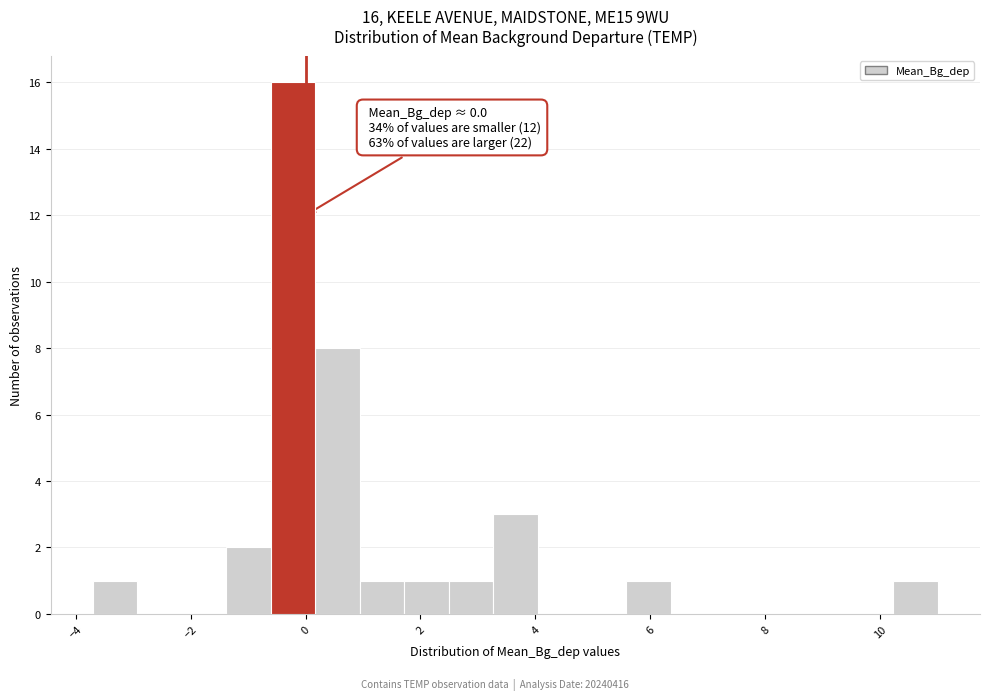

Around what value on the x-axis is the tallest bar? Give the approximate position of its centre, as read against the axis.

-0.2